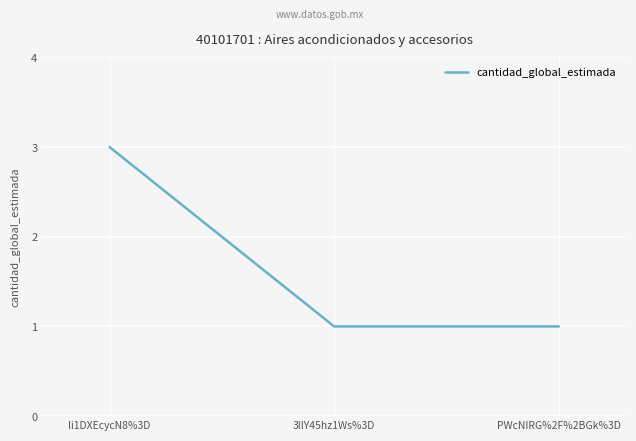

Approximately how many times larger is the value at li1DXEcycN8%3D compared to 3IlY45hz1Ws%3D?

3.0